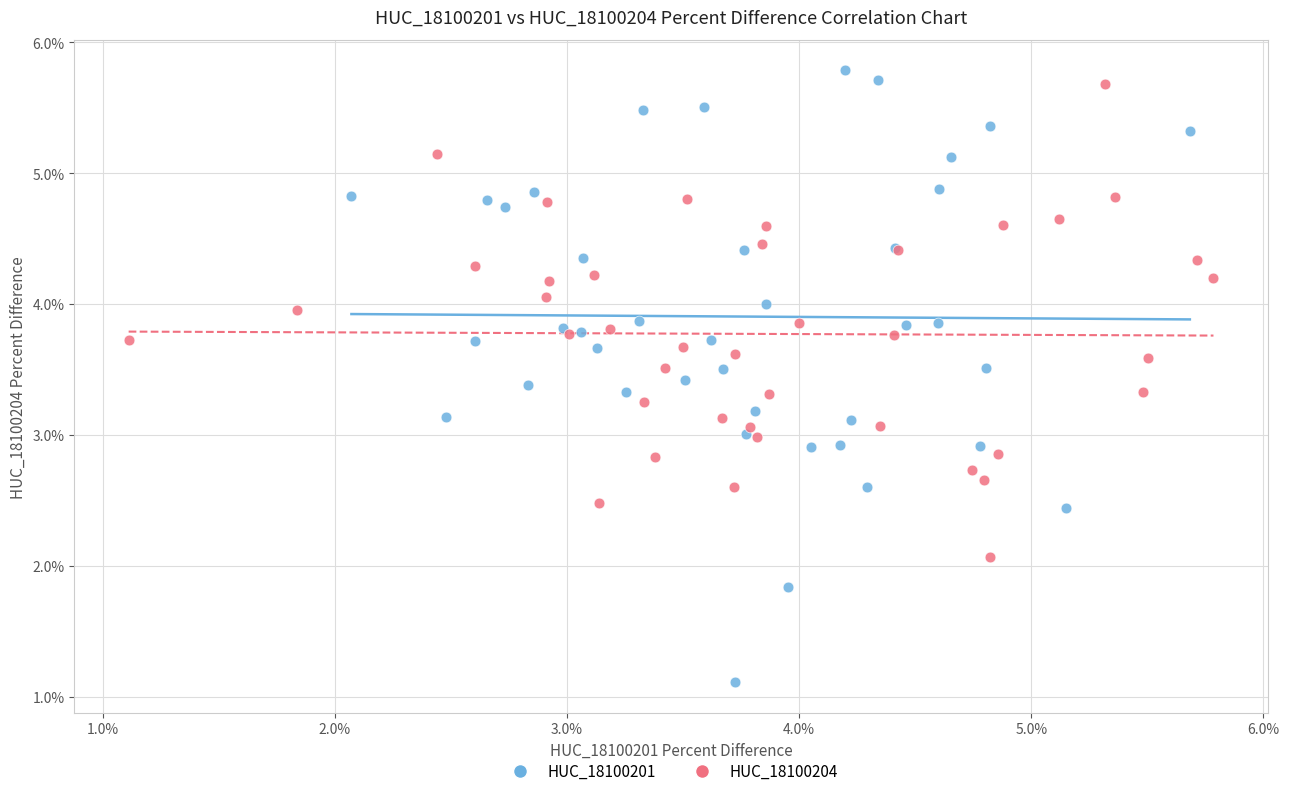

What are all the series names shown in the legend?

HUC_18100201, HUC_18100204